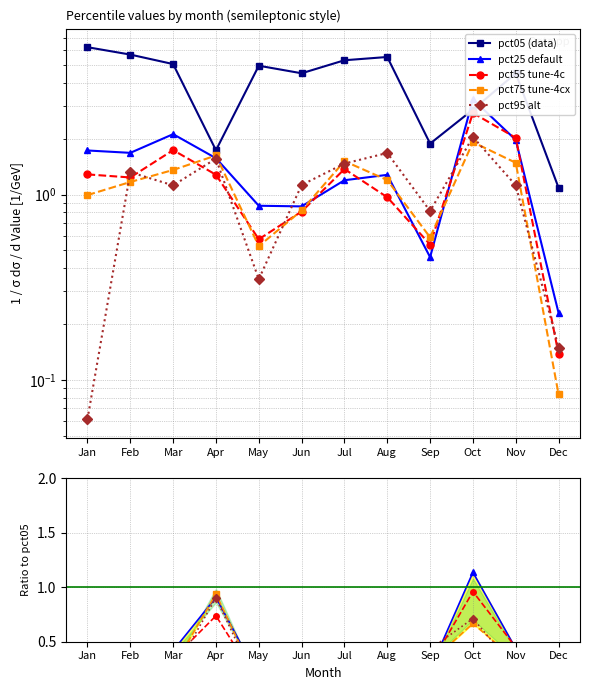

How many lines are shown in the chart?

5